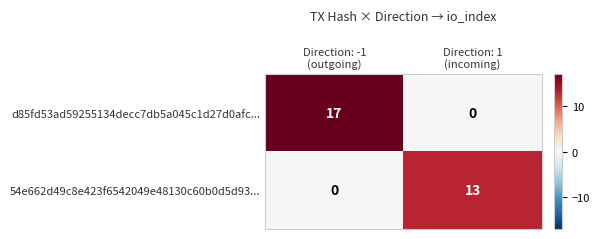

How many data points does each series have?

2